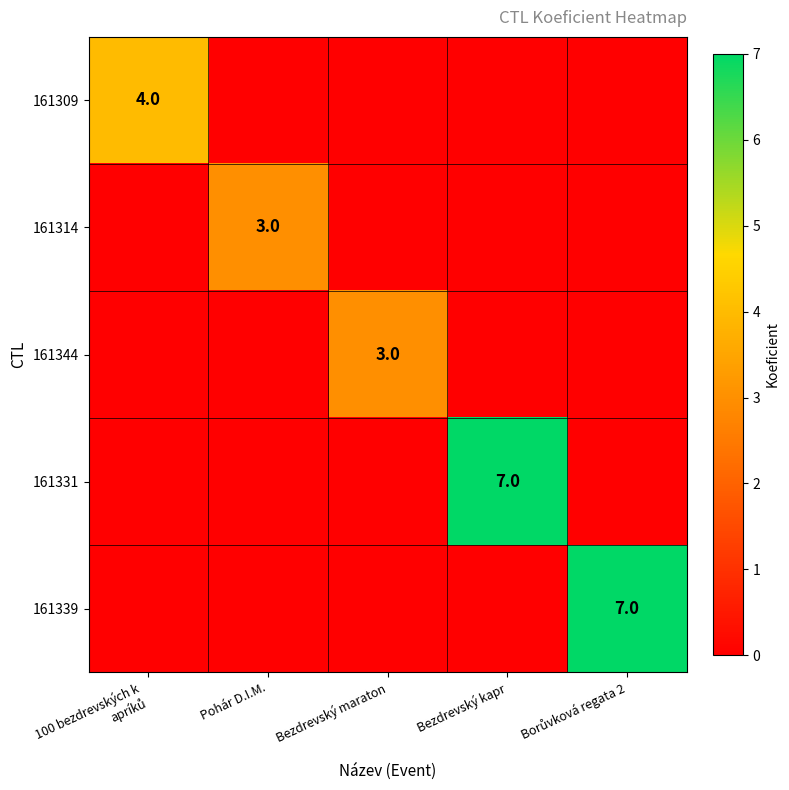

At how many categories does at least one series exceed 1?

5